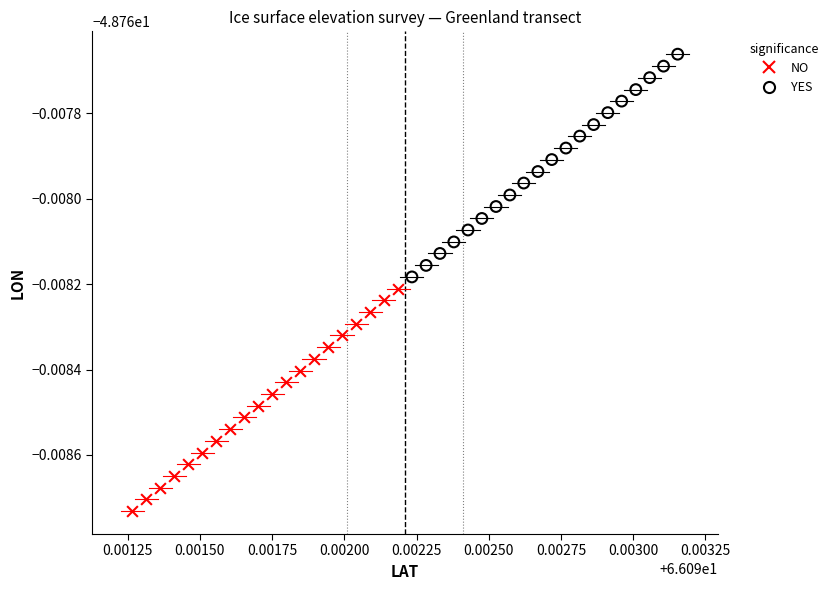

Which series contains the lowest Y value?

NO